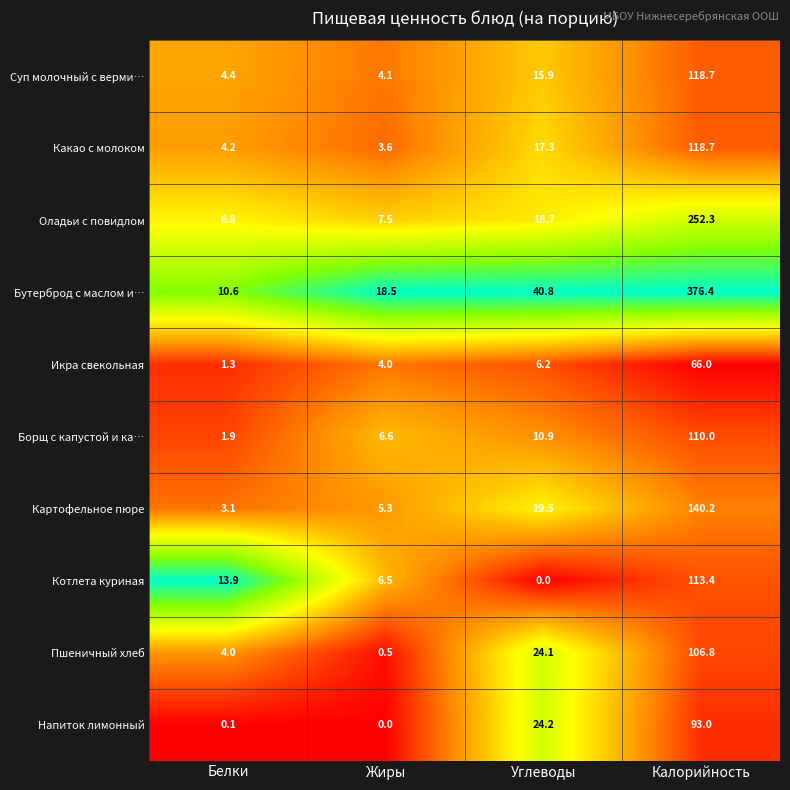

Which series has the largest range (max minus min)?

Бутерброд с маслом и…